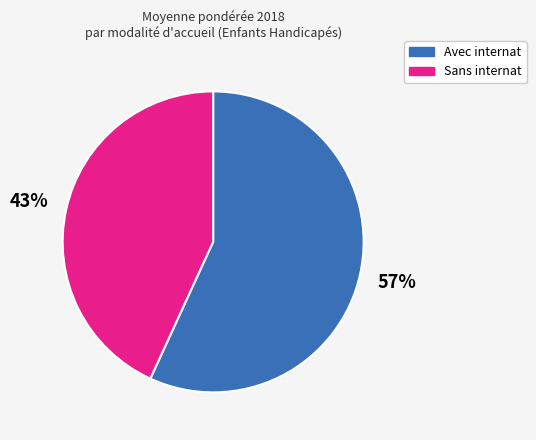

Is there a majority slice in this chart?

Yes